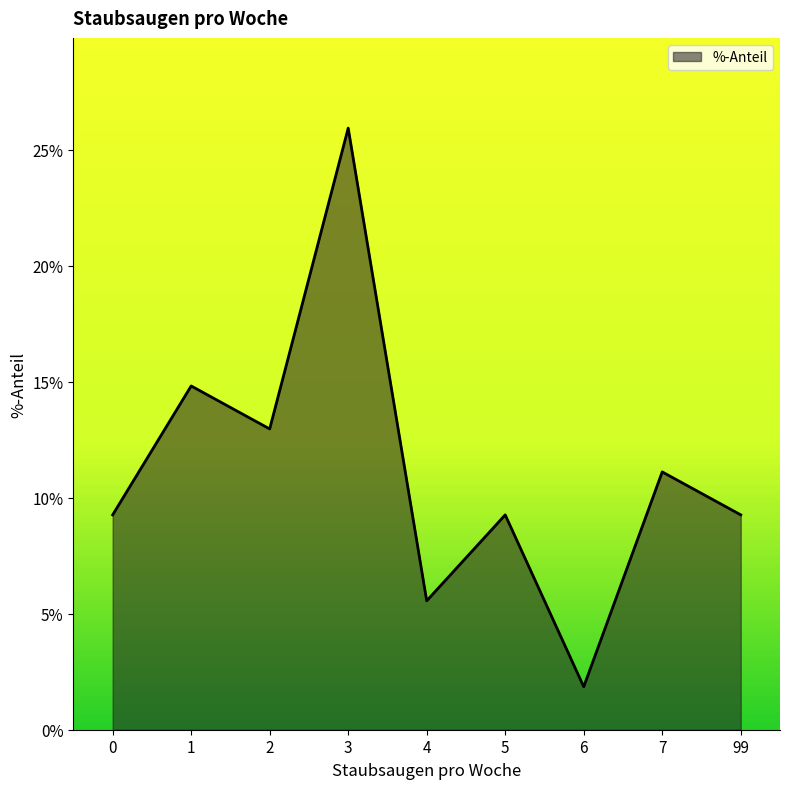

Does the chart display data point markers on the line(s)?

No